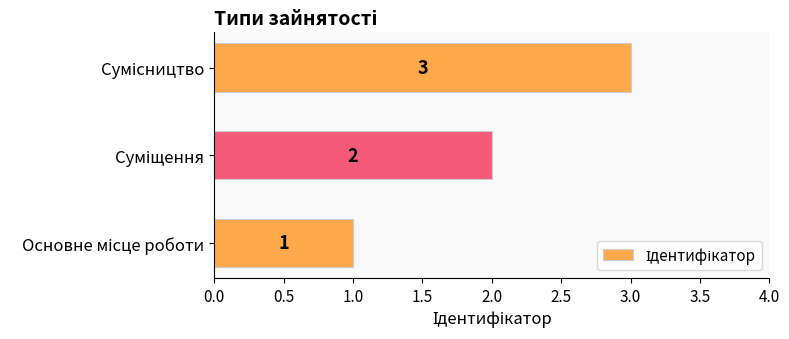

How many values are between 1 and 3?

3